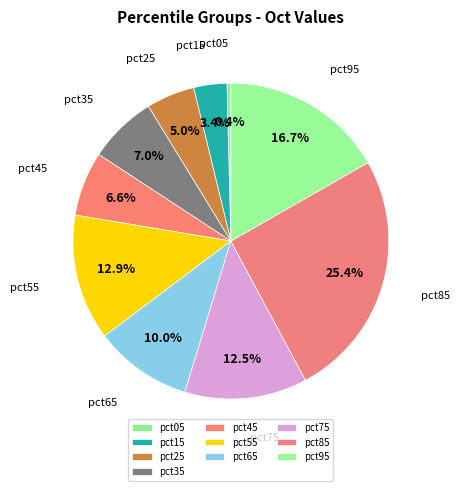

Which has a higher value, pct85 or pct65?

pct85